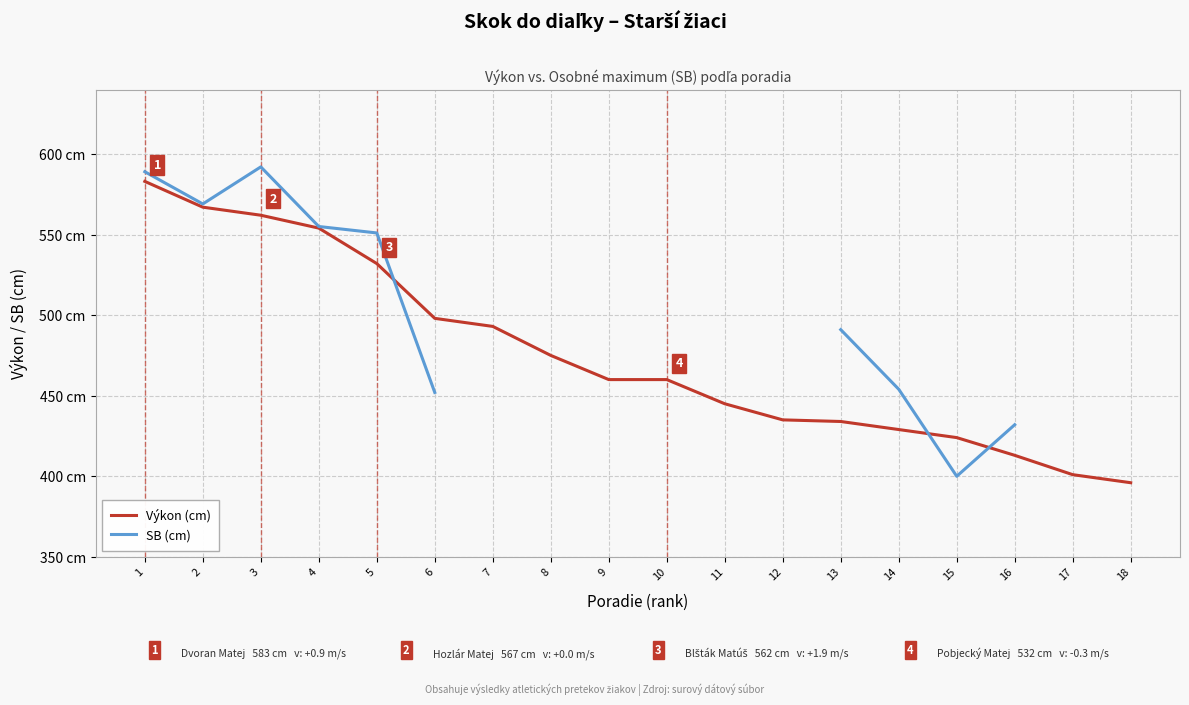

Where is SB (cm) nearest to the value 492?

13